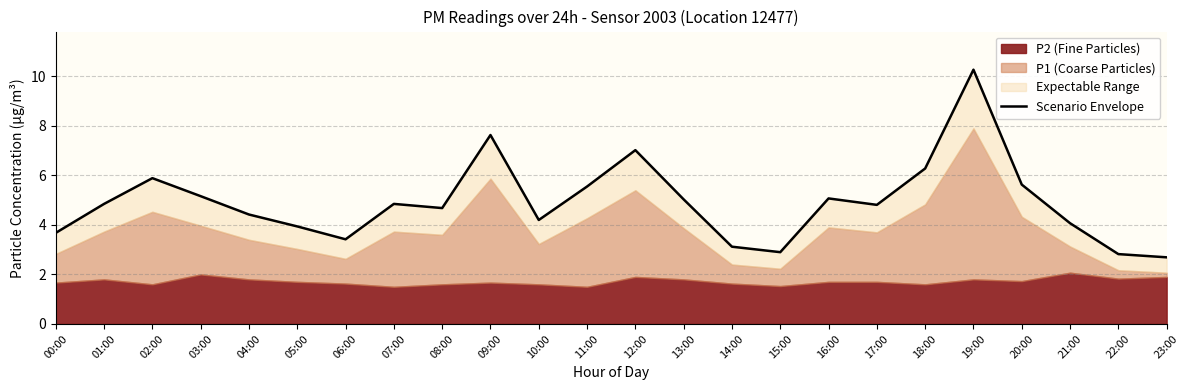

List the labels in order of value, smallest first.

23:00, 22:00, 15:00, 14:00, 06:00, 00:00, 05:00, 21:00, 10:00, 04:00, 08:00, 17:00, 01:00, 07:00, 13:00, 16:00, 03:00, 11:00, 20:00, 02:00, 18:00, 12:00, 09:00, 19:00